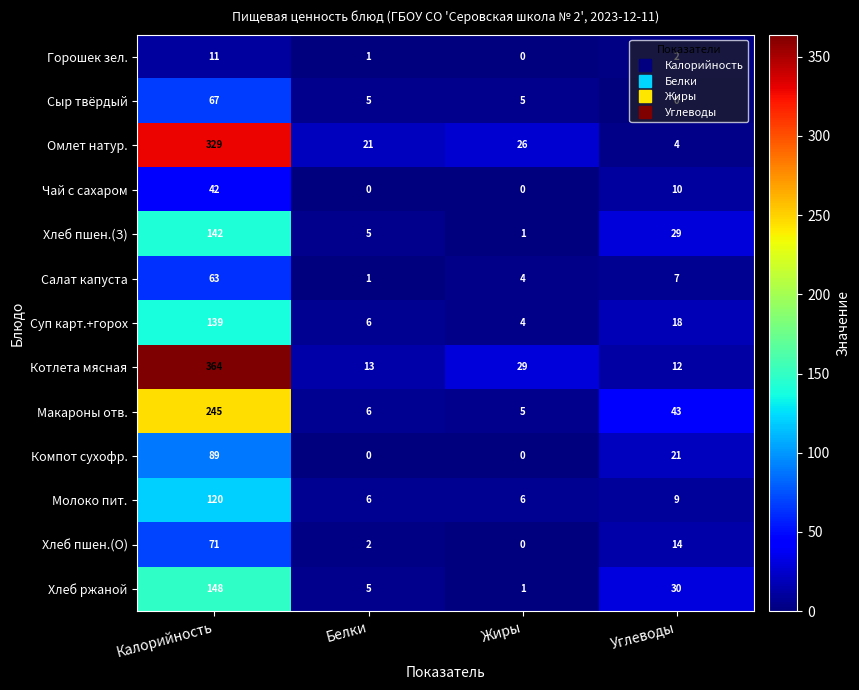

How many distinct data groups are displayed?

13